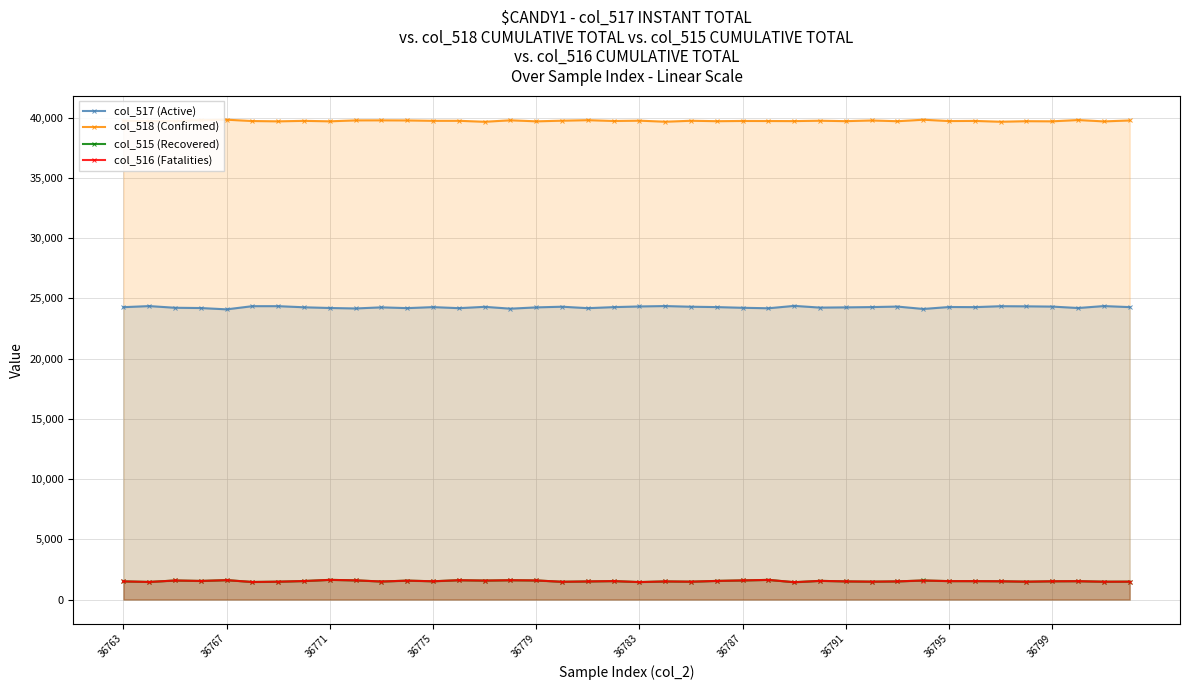

What is the difference between the second highest and second lowest values in the col_517 (Active) series?

241